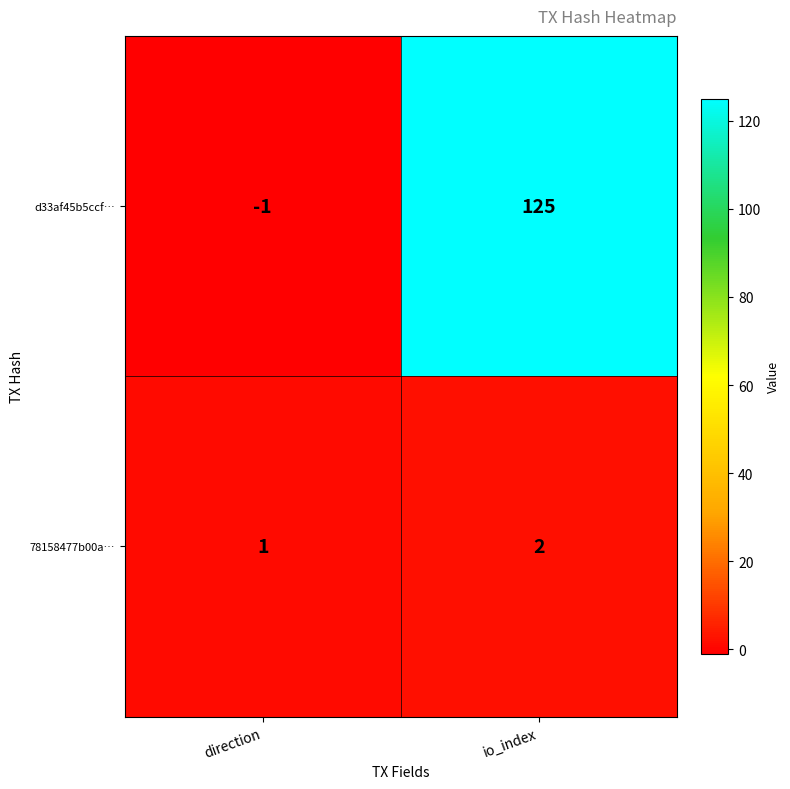

What is the spread (max minus min) of values at io_index?

123